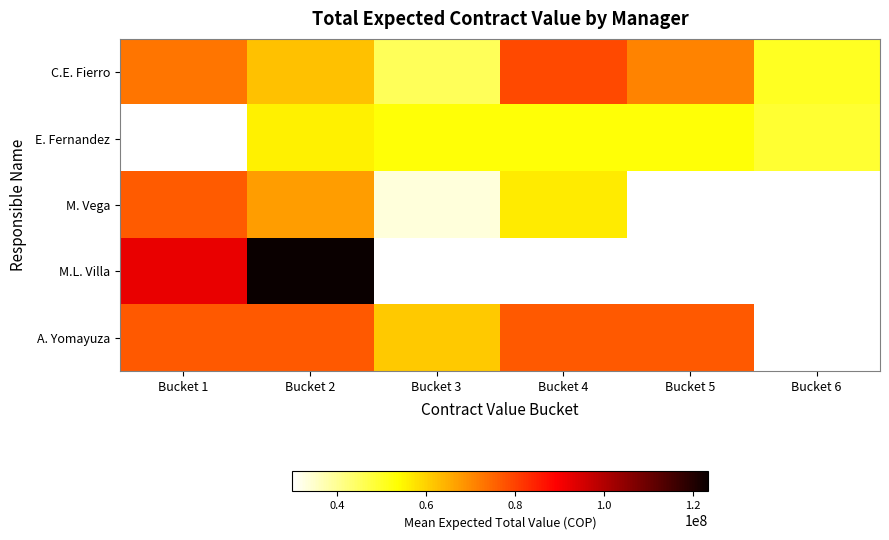

At which label does M.L. Villa reach its minimum?

Bucket 1